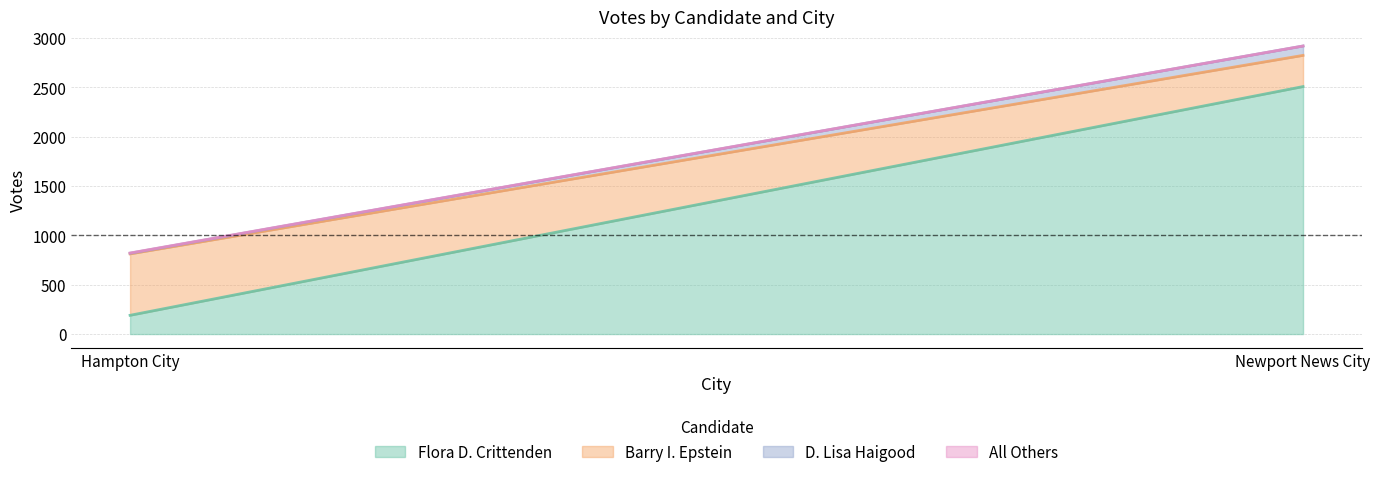

Which series has the largest total across all categories?

Flora D. Crittenden